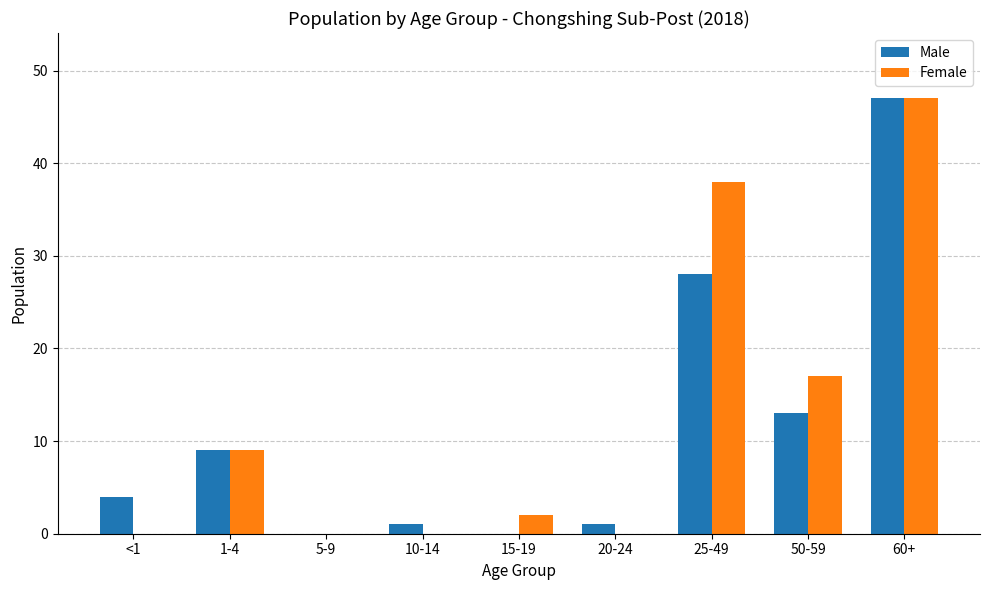

What is the sum of the Female values at 15-19 and 1-4?

11